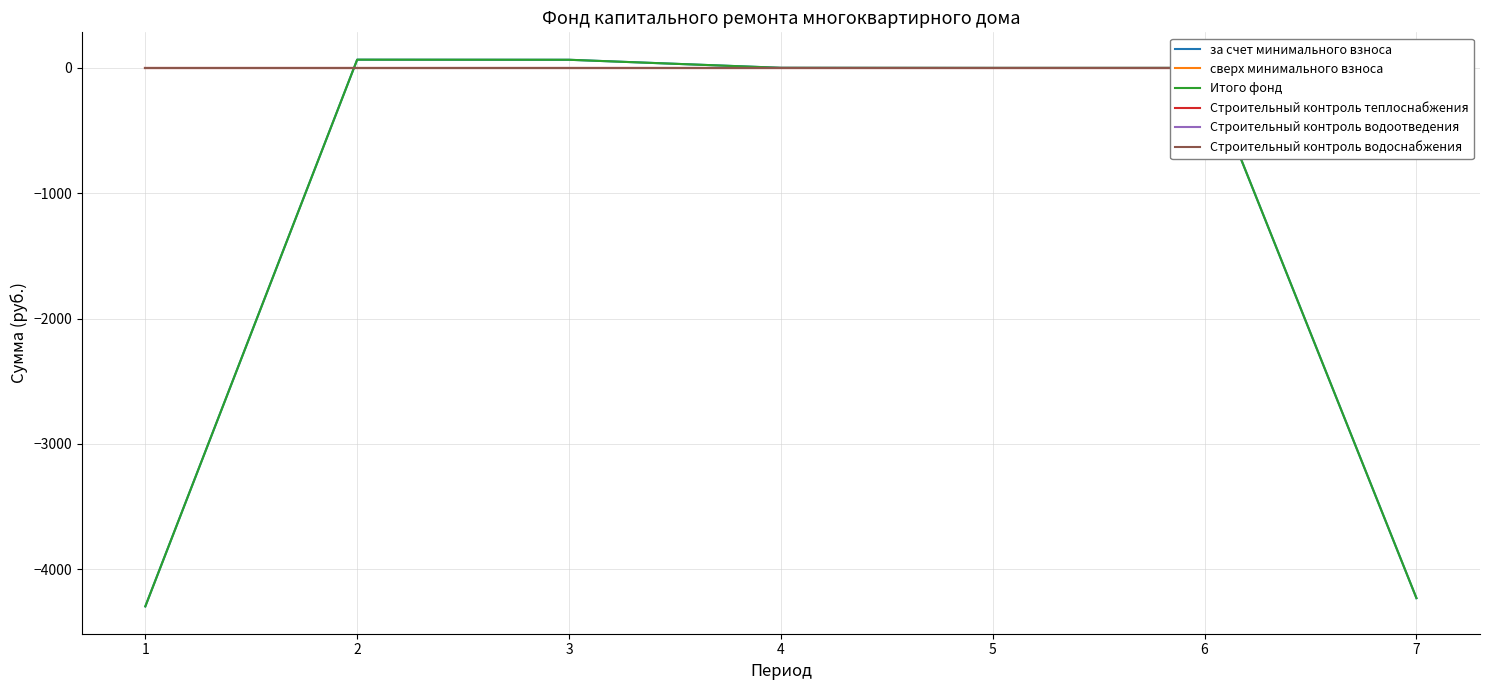

Read the за счет минимального взноса value at 3.

65.0